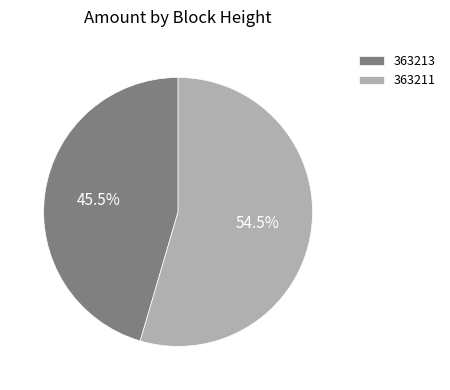

Which category has the biggest portion of the pie?

363211